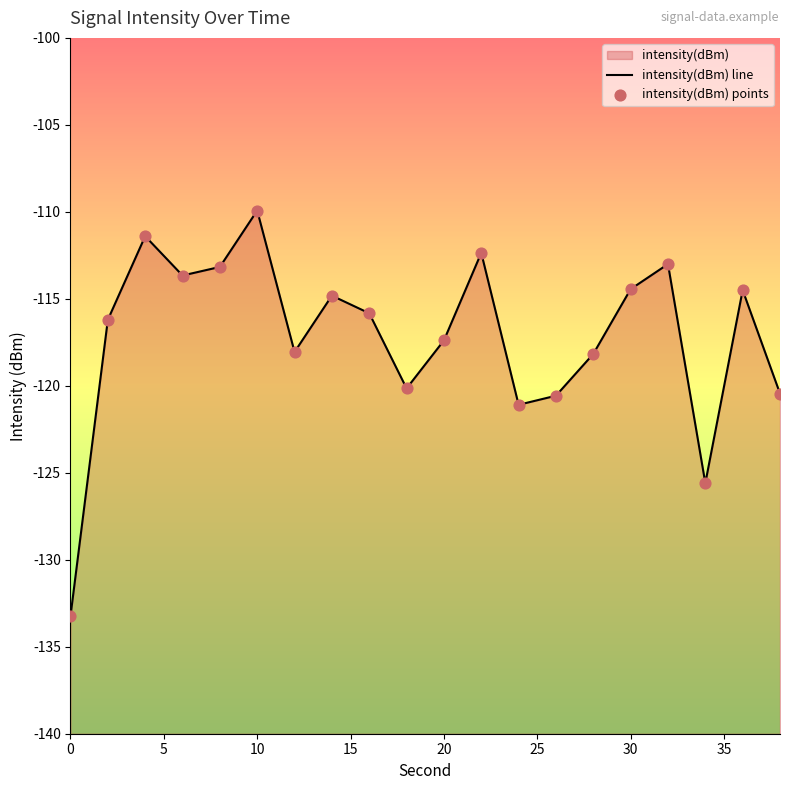

Is the value of intensity(dBm) points at 5 greater than the value of intensity(dBm) line at 17?

Yes